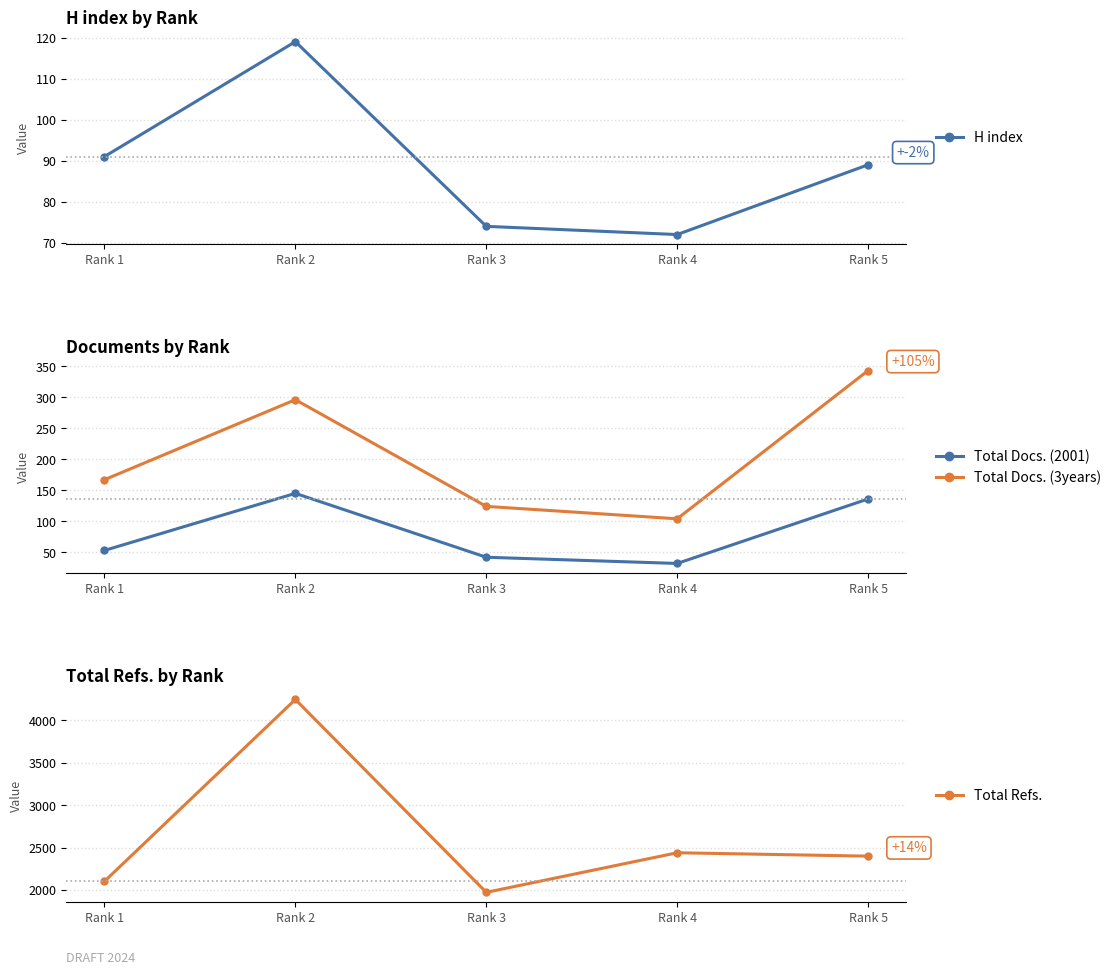

At how many categories does at least one series exceed 2547?

1